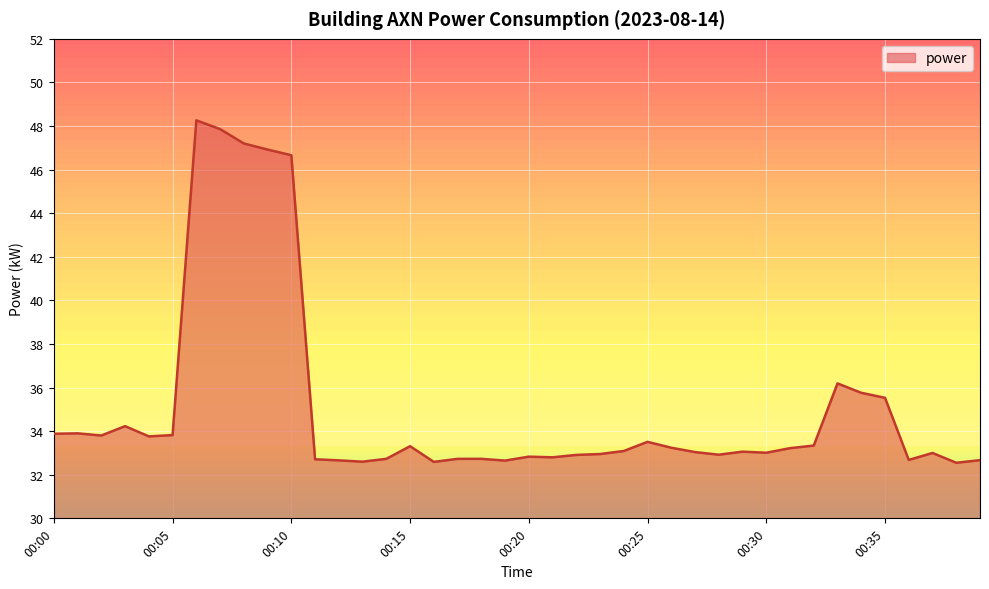

What is the difference between the maximum and second lowest values?

15.7